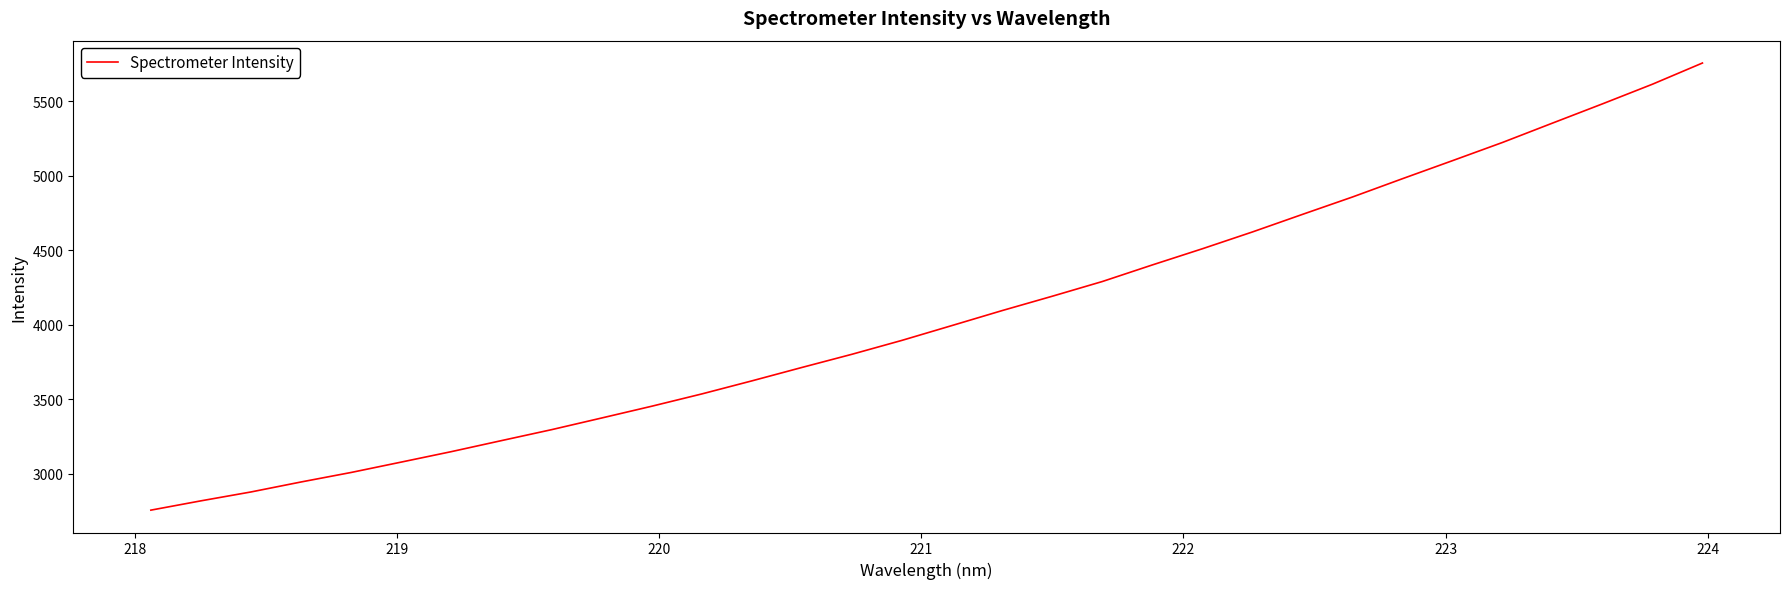

What is the minimum value shown in the chart?

2754.8